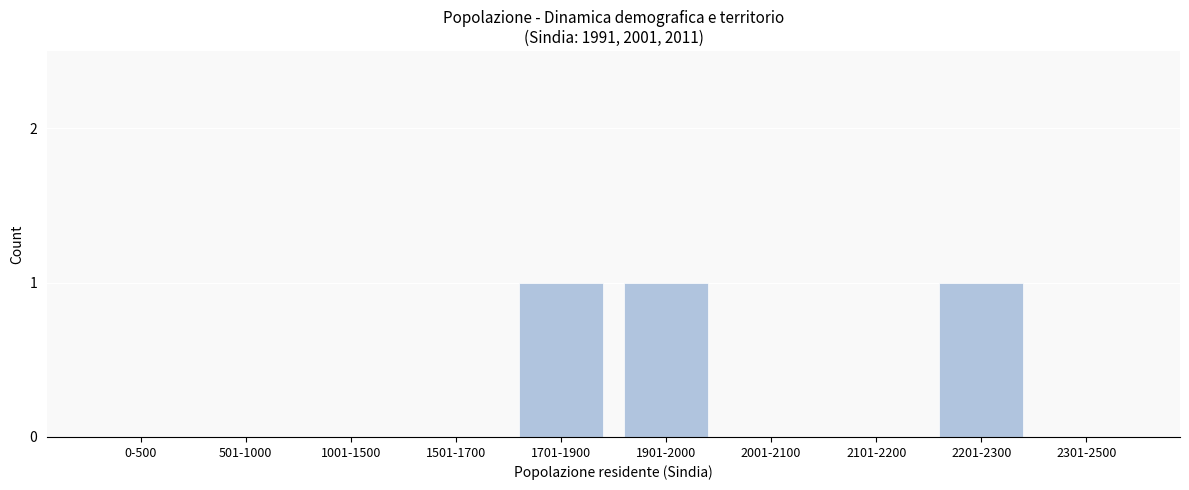

Reading right to left, list all the values displayed in this chart.

2301-2500=0	2201-2300=1	2101-2200=0	2001-2100=0	1901-2000=1	1701-1900=1	1501-1700=0	1001-1500=0	501-1000=0	0-500=0